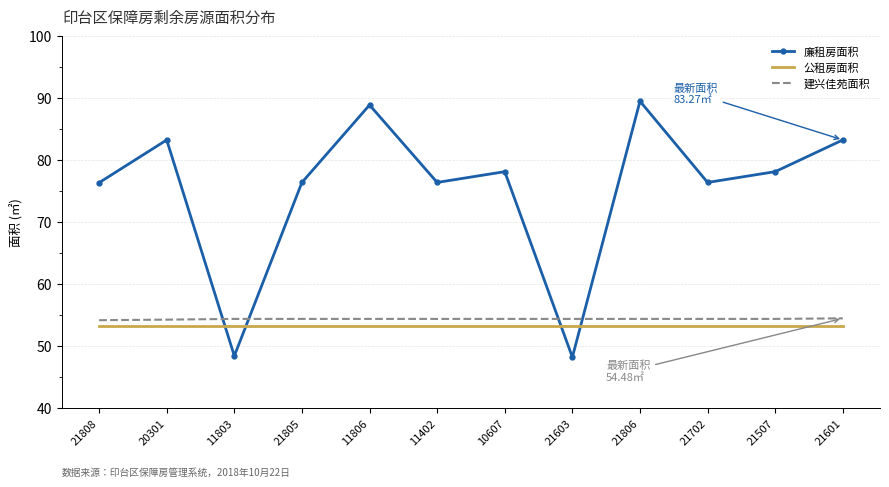

What is the difference between the highest and lowest values at 21702?

23.2